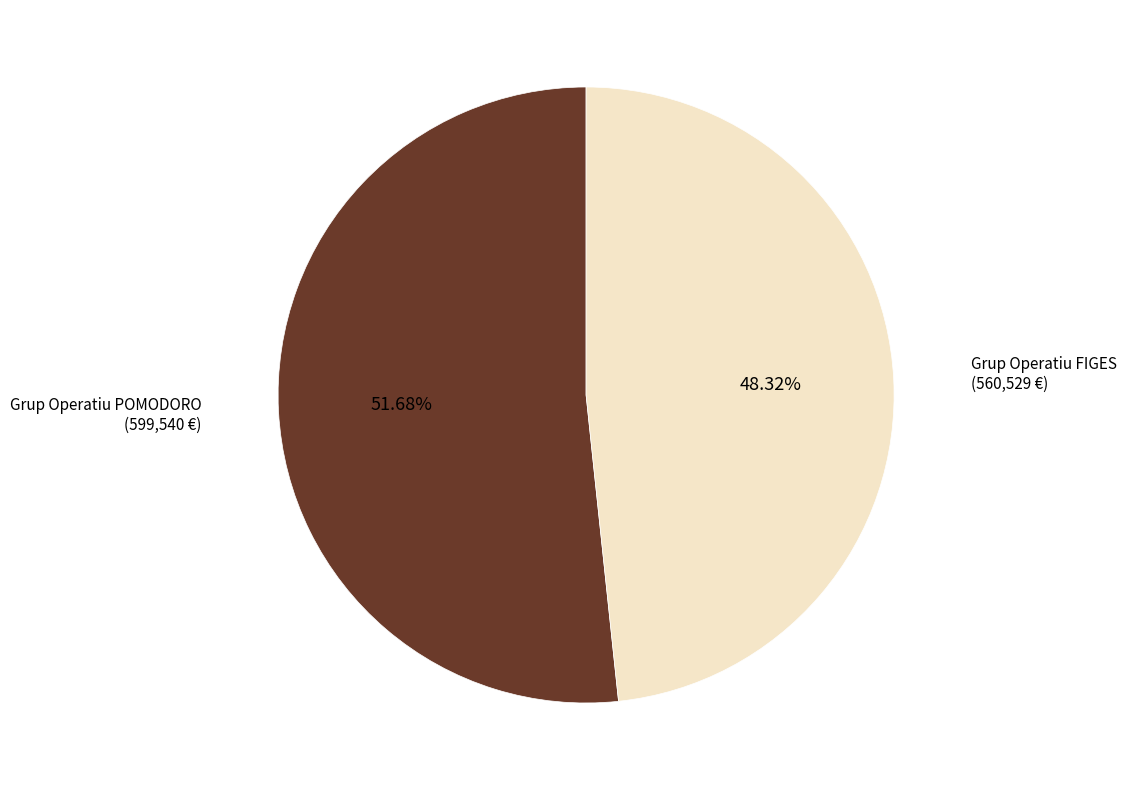

Between Grup Operatiu FIGES and Grup Operatiu POMODORO, which is larger?

Grup Operatiu POMODORO